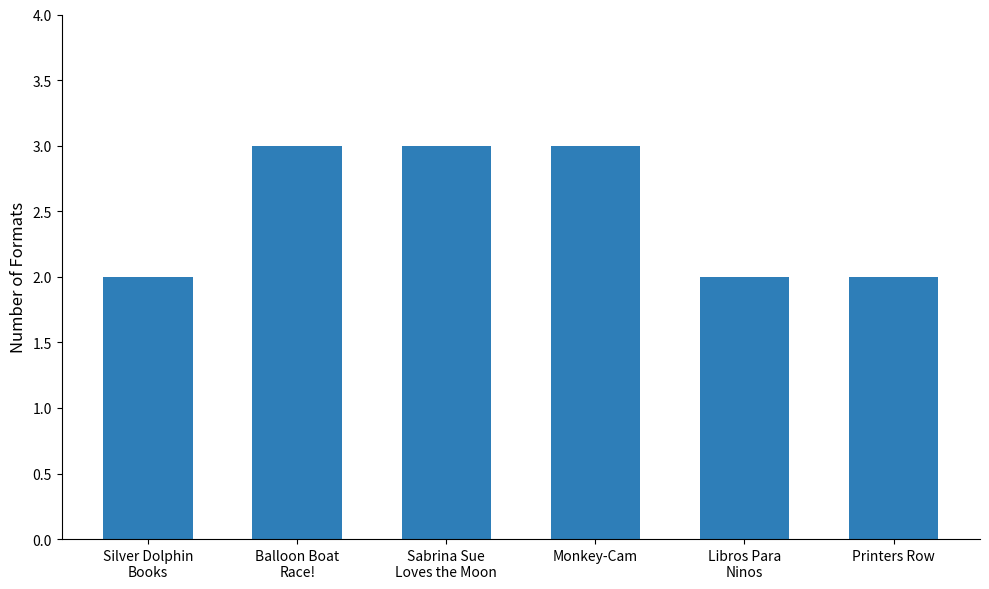

What is the minimum value shown in the chart?

2